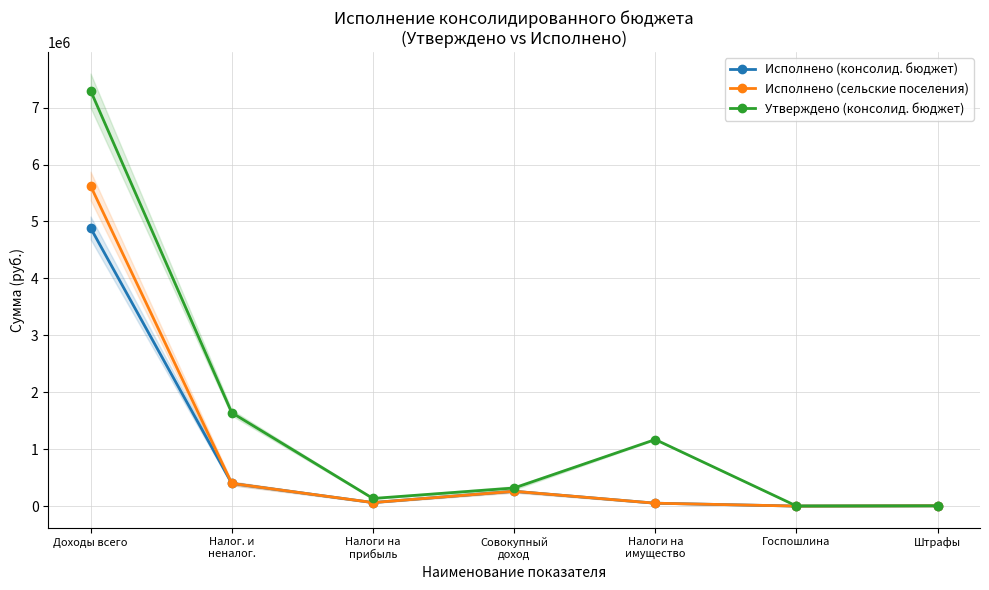

Count the number of data series in this chart.

3